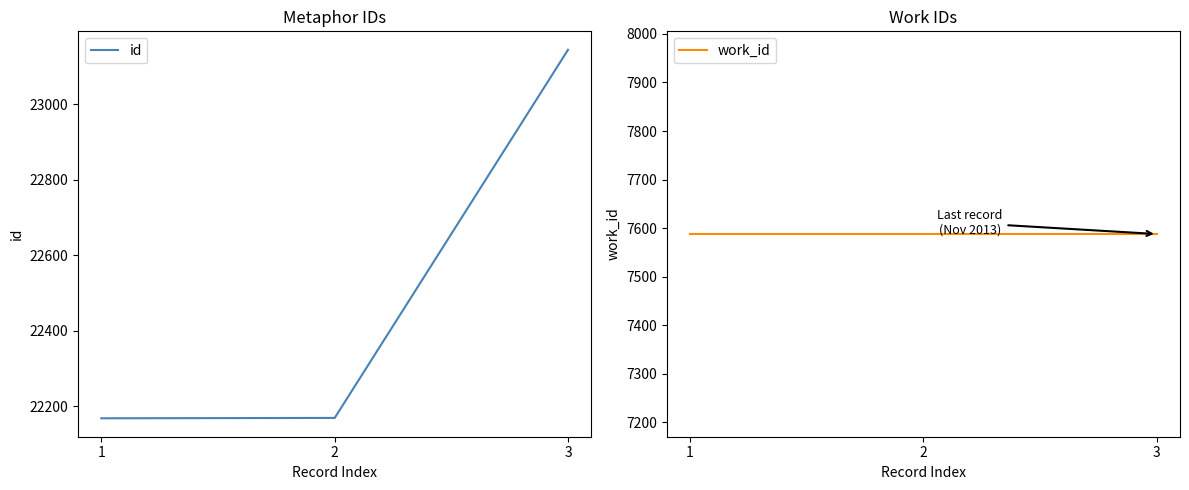

Rank the categories by id value from lowest to highest.

1, 2, 3